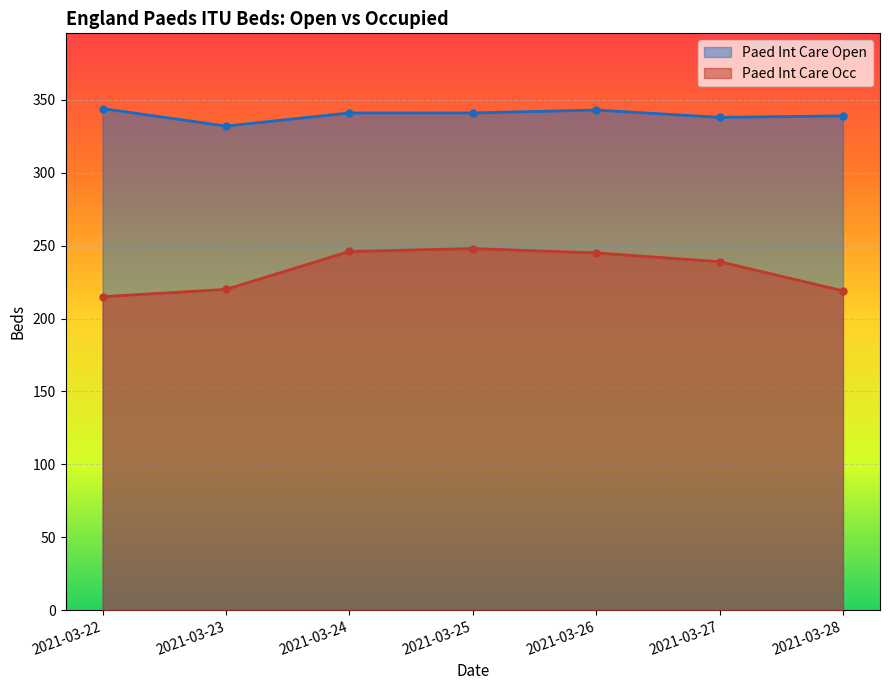

What is the total value across all series at 2021-03-27?

577